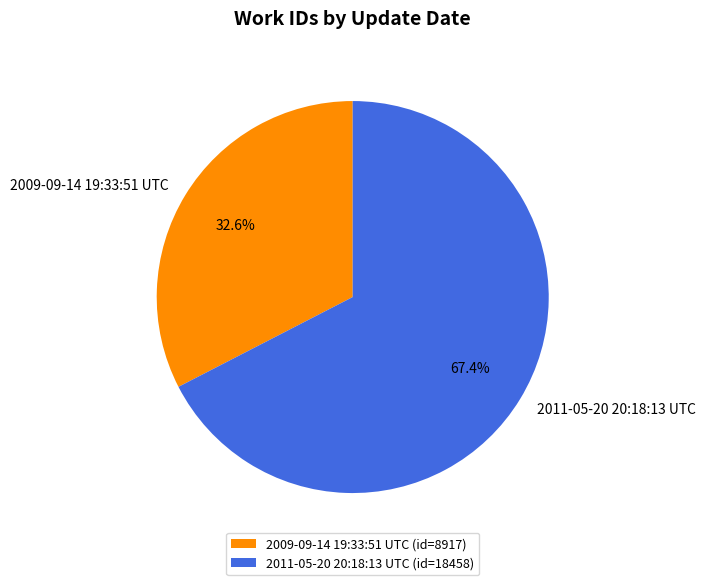

How many slices are in this pie chart?

2